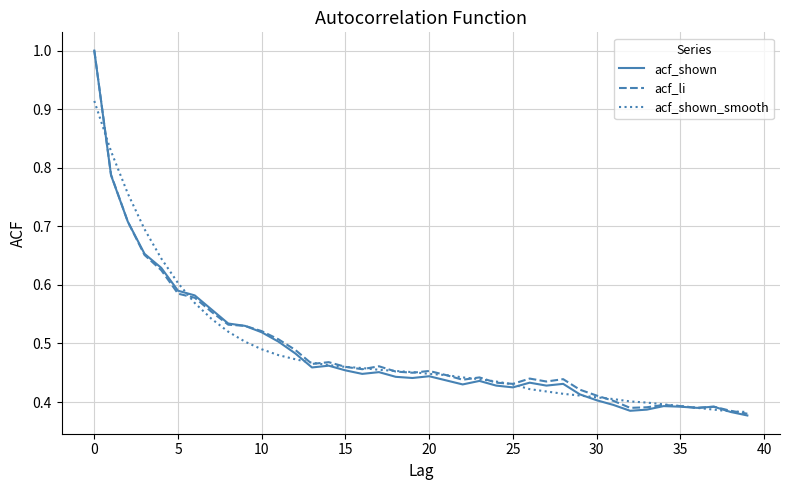

What is the maximum value for acf_shown?

1.0